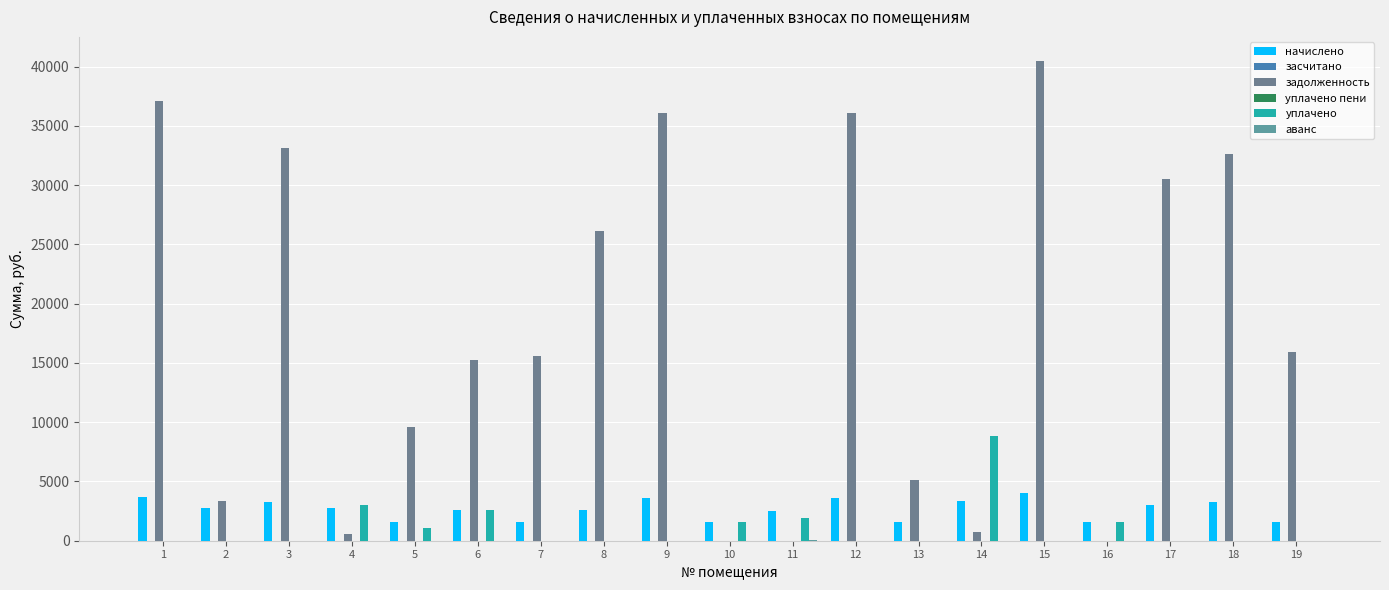

How many groups of bars are there?

19